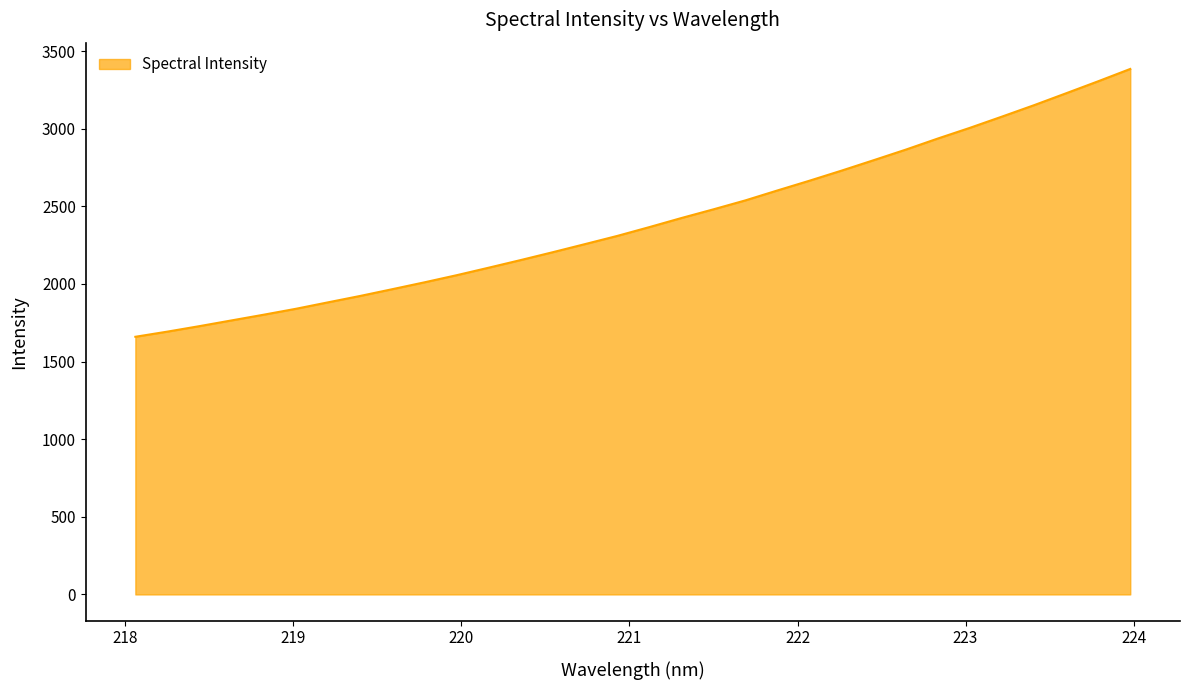

What is the maximum value shown in the chart?

3384.5